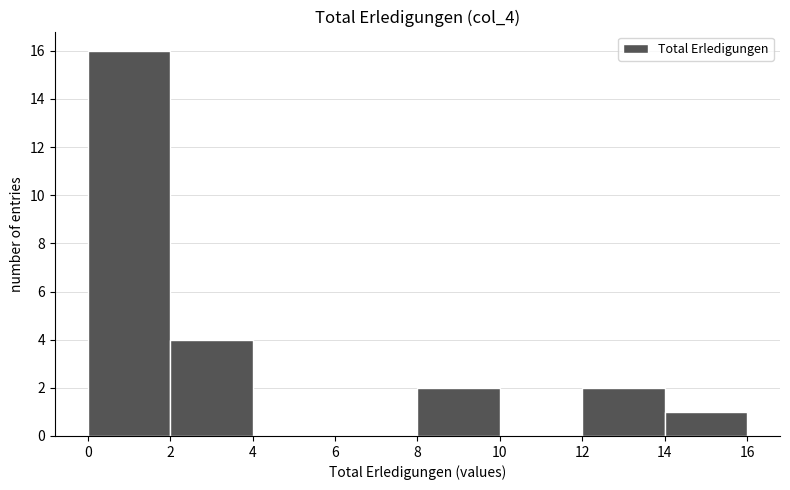

Reading left to right, list every bar in this chart as the range it spans on the x-axis followed by its height. The values are not printed on the chart, so give them approximately, as read against the axis.

0 to 2: 16
2 to 4: 4
4 to 6: 0
6 to 8: 0
8 to 10: 2
10 to 12: 0
12 to 14: 2
14 to 16: 1